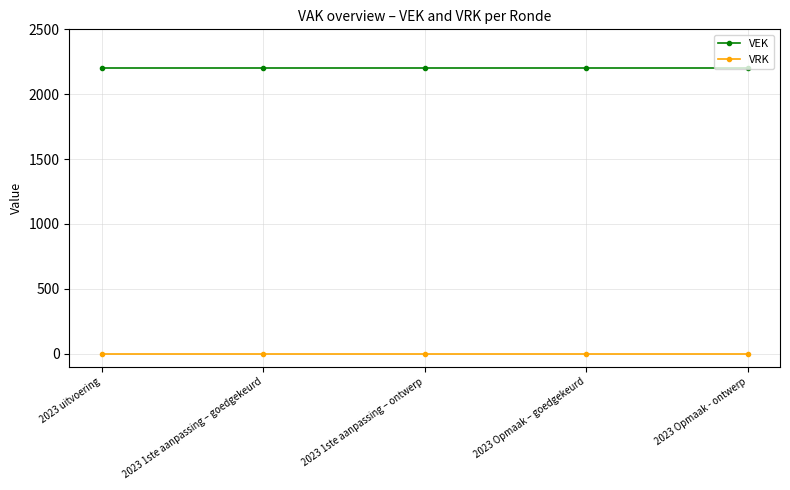

What is the label of the 1st point from the left?

2023 uitvoering